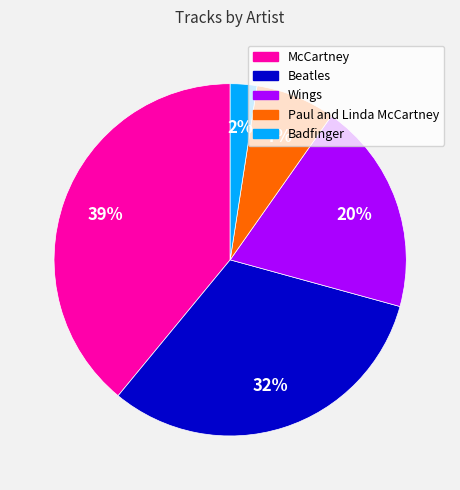

The Badfinger slice represents 2% of the pie. True or false?

True